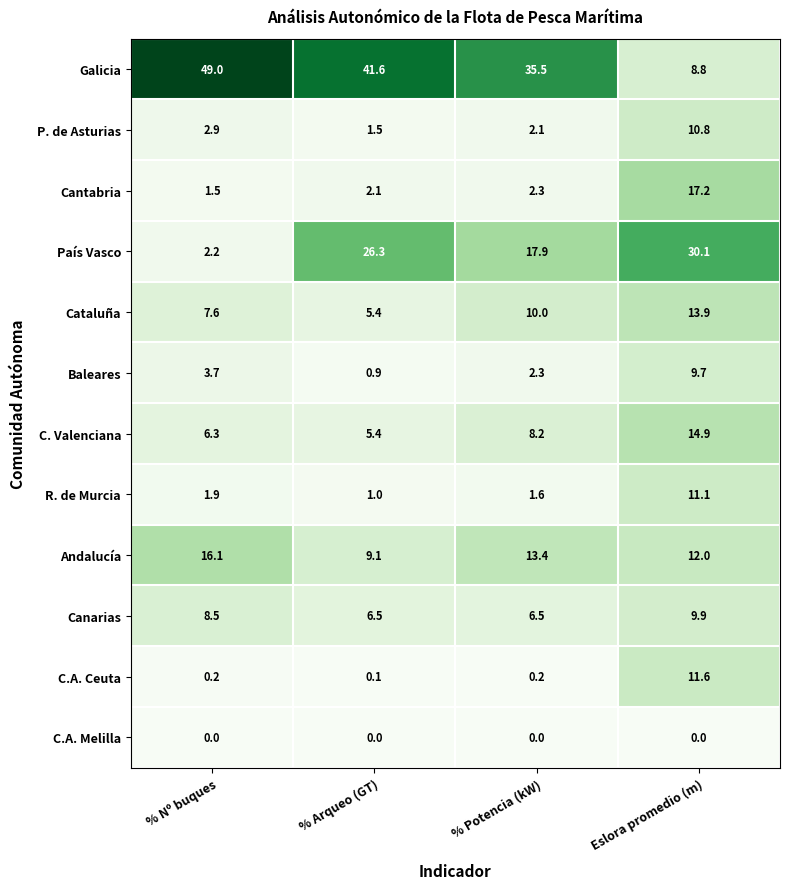

The value of R. de Murcia at % Arqueo (GT) is 1.5. True or false?

False